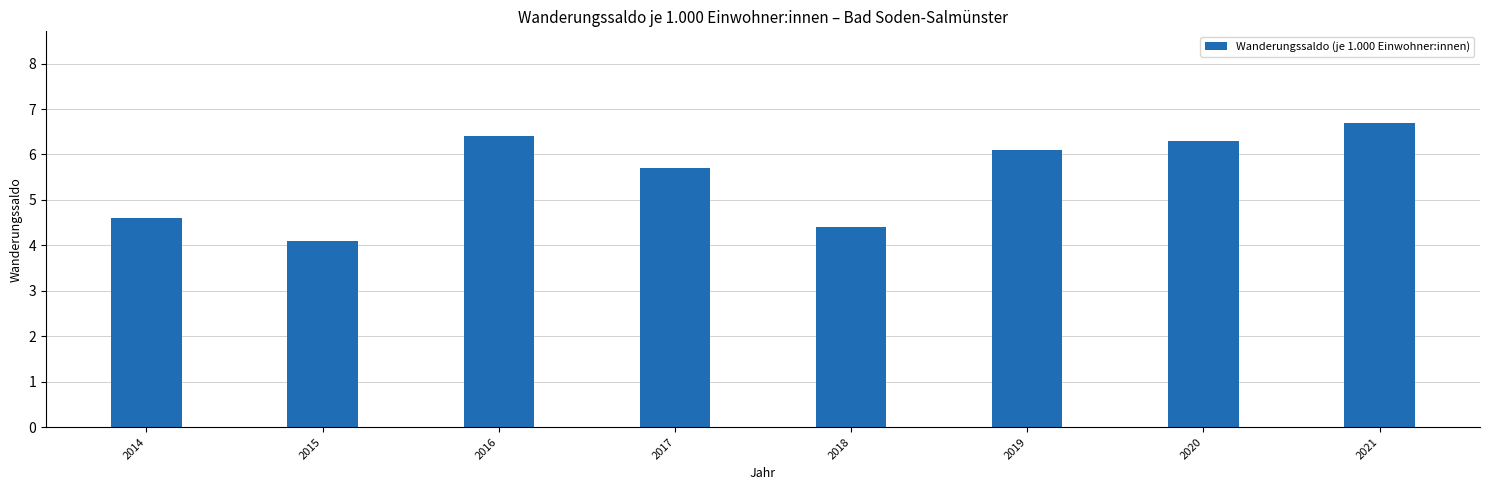

List the labels in order of value, largest first.

2021, 2016, 2020, 2019, 2017, 2014, 2018, 2015